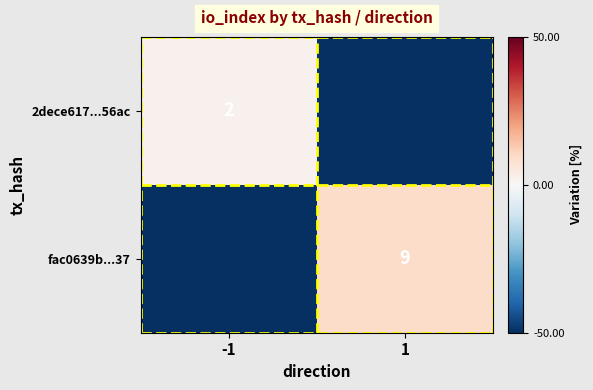

Is it true that 2dece617...56ac equals 3 at -1?

False